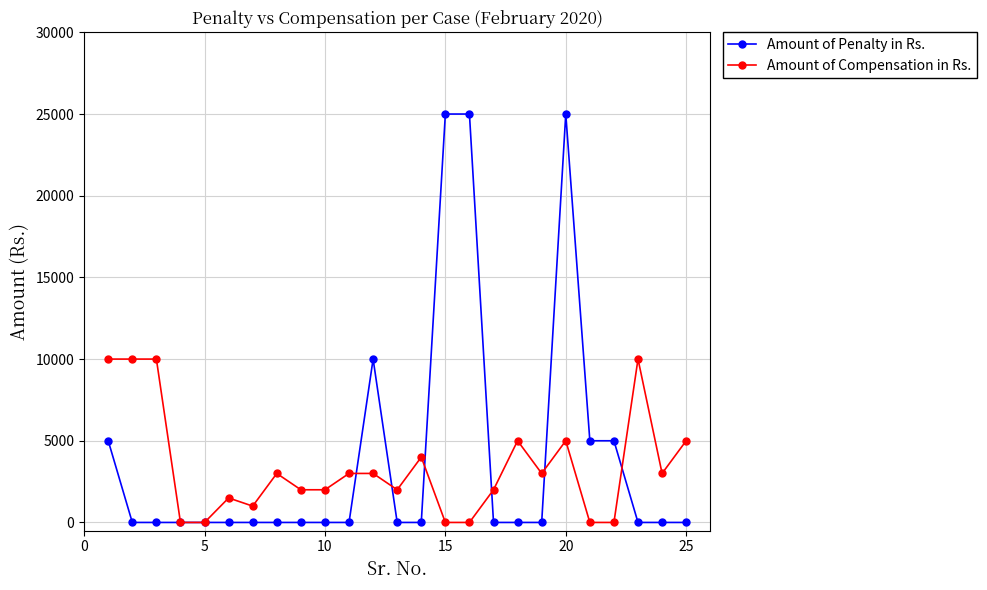

What is the maximum value for Amount of Compensation in Rs.?

10000